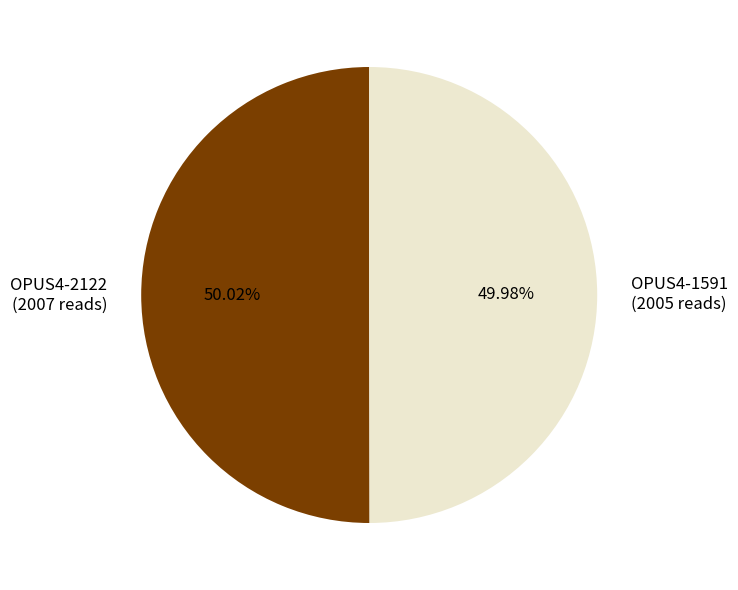

Count the number of slices in the pie.

2